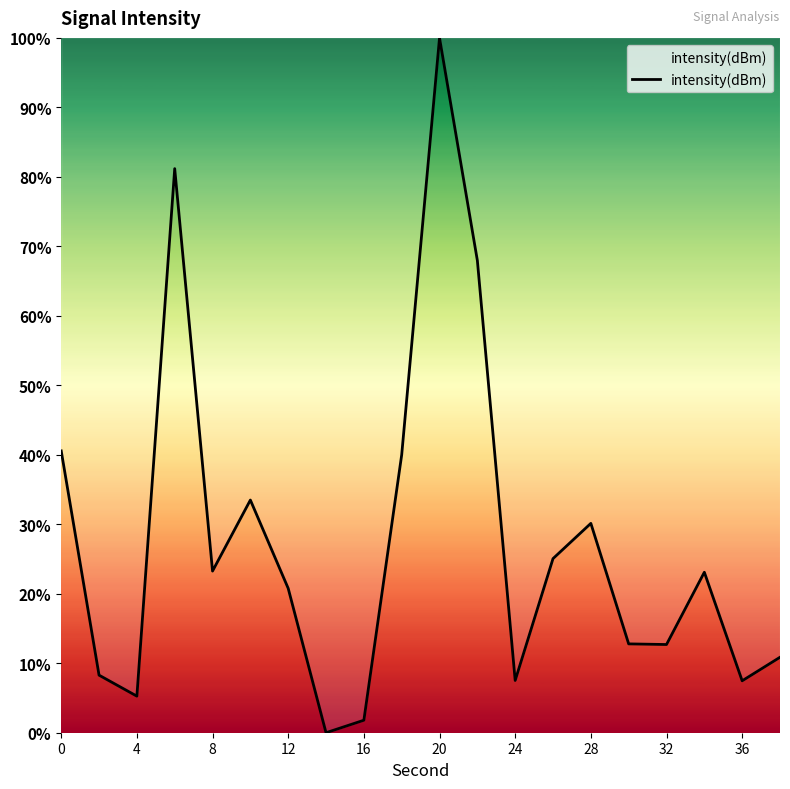

What is the difference between the maximum and minimum values?

100.0